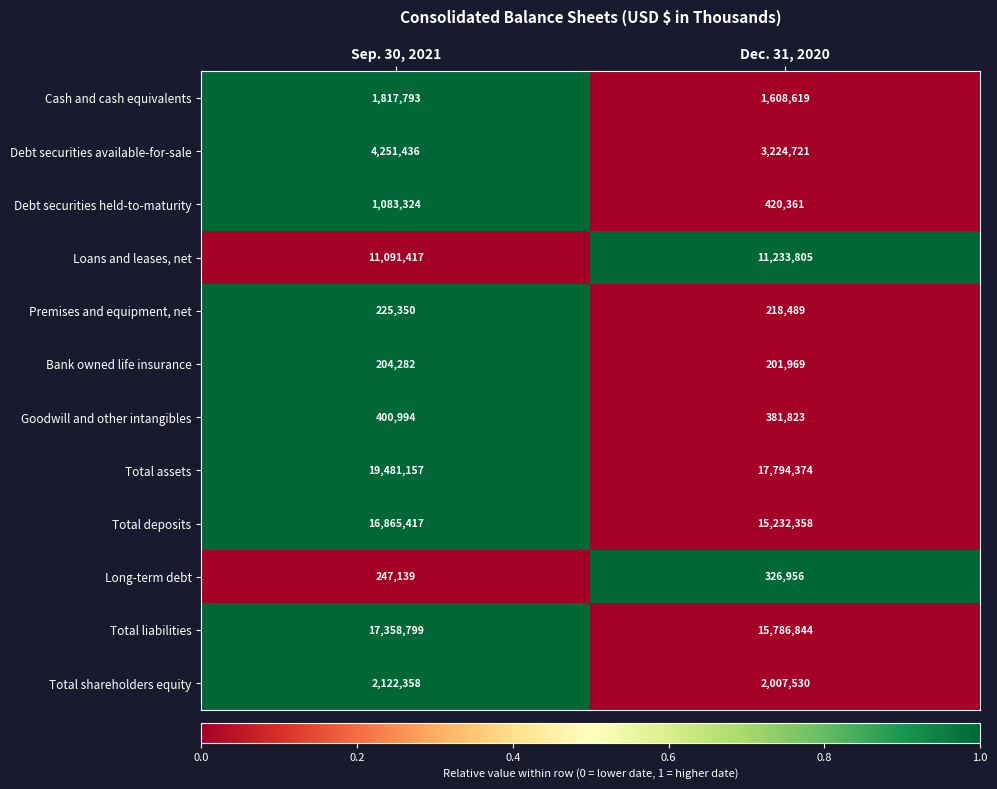

What is the spread (max minus min) of values at Sep. 30, 2021?

19276875